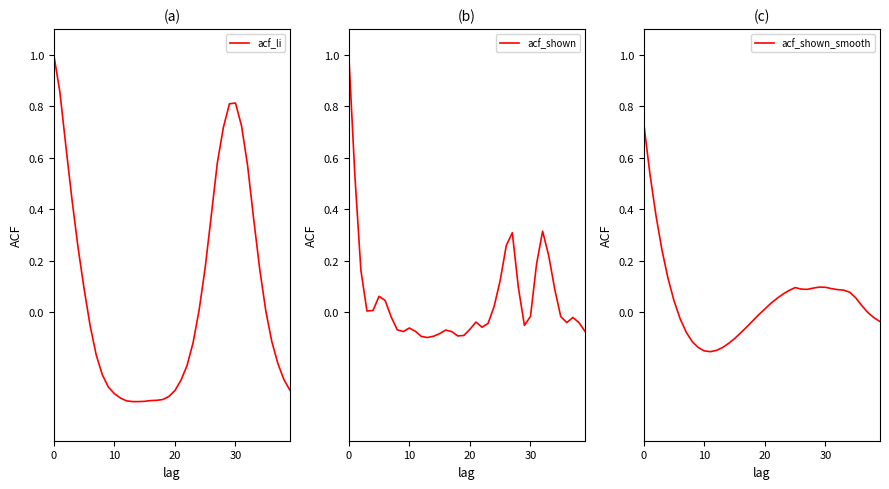

What is the label of the 31st point from the left?

30